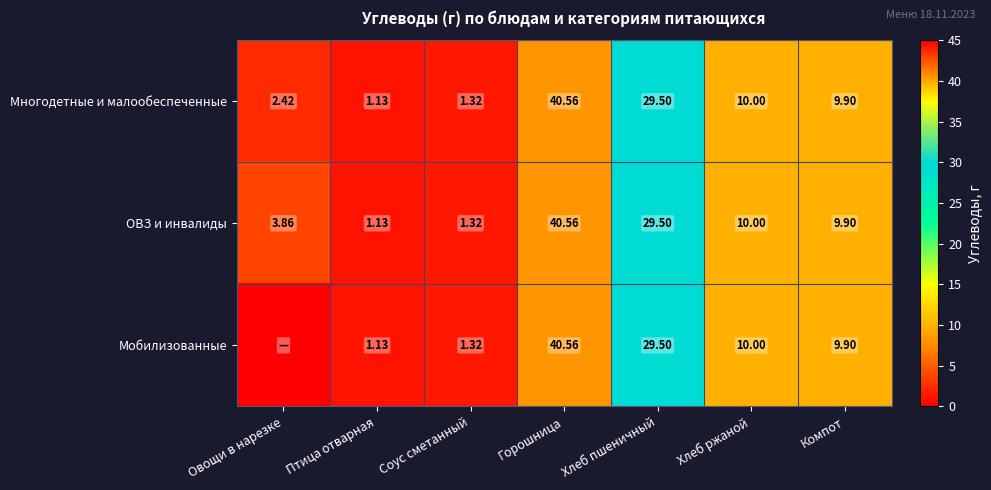

List the labels in order of ОВЗ и инвалиды value, smallest first.

Птица отварная, Соус сметанный, Овощи в нарезке, Компот, Хлеб ржаной, Хлеб пшеничный, Горошница